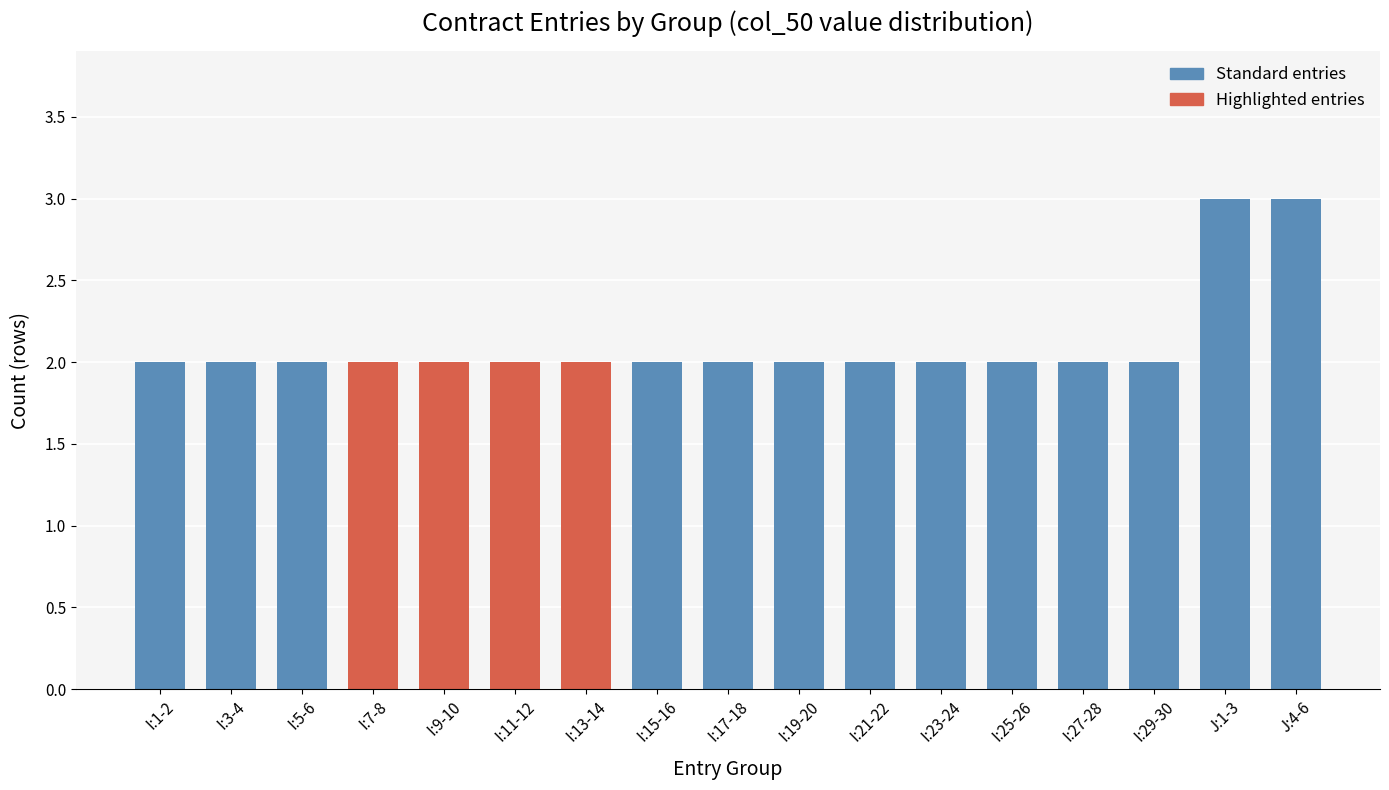

Reading left to right, transcribe all the data shown in this chart.

I:1-2=2	I:3-4=2	I:5-6=2	I:7-8=2	I:9-10=2	I:11-12=2	I:13-14=2	I:15-16=2	I:17-18=2	I:19-20=2	I:21-22=2	I:23-24=2	I:25-26=2	I:27-28=2	I:29-30=2	J:1-3=3	J:4-6=3